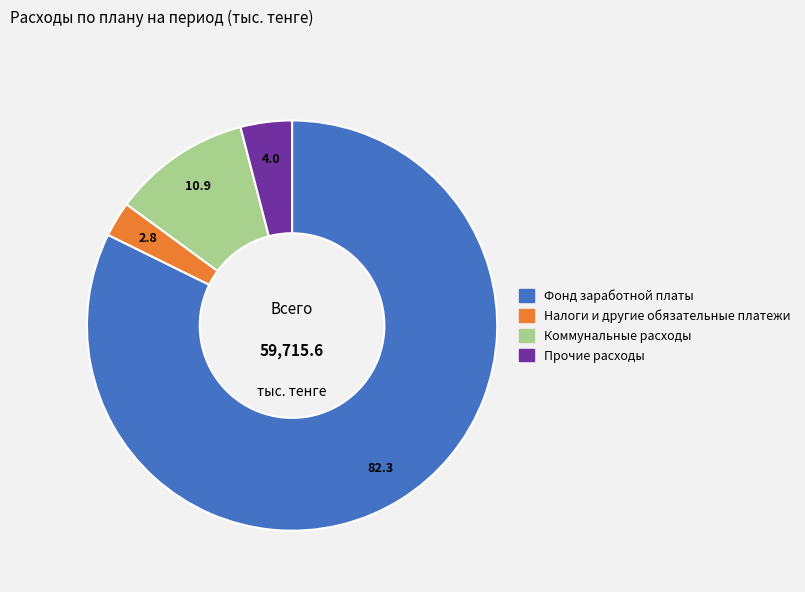

Which slice is the largest?

Фонд заработной платы